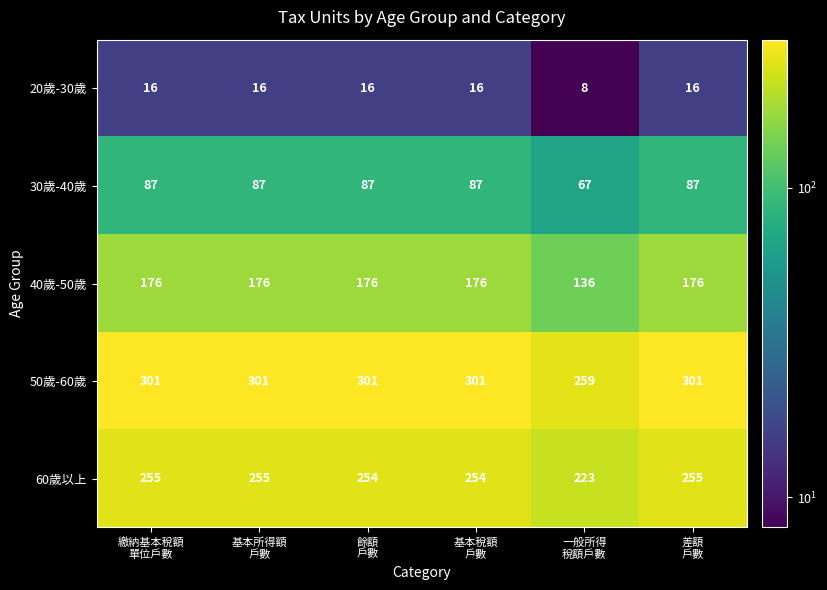

Reading right to left, extract all data points from this chart.

20歲-30歲: 16	8	16	16	16	16
30歲-40歲: 87	67	87	87	87	87
40歲-50歲: 176	136	176	176	176	176
50歲-60歲: 301	259	301	301	301	301
60歲以上: 255	223	254	254	255	255